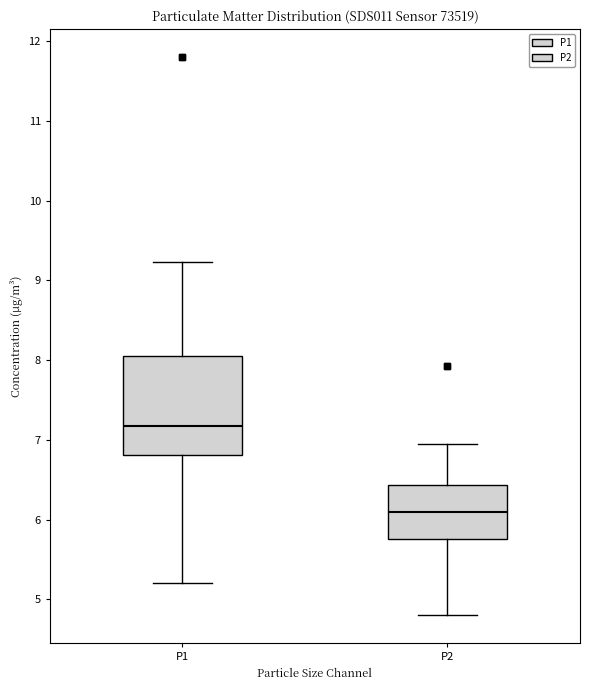

Where is the upper edge of the box for P1 on the y-axis? The values are not printed on the chart, so give them approximately, as read against the axis.

8.1